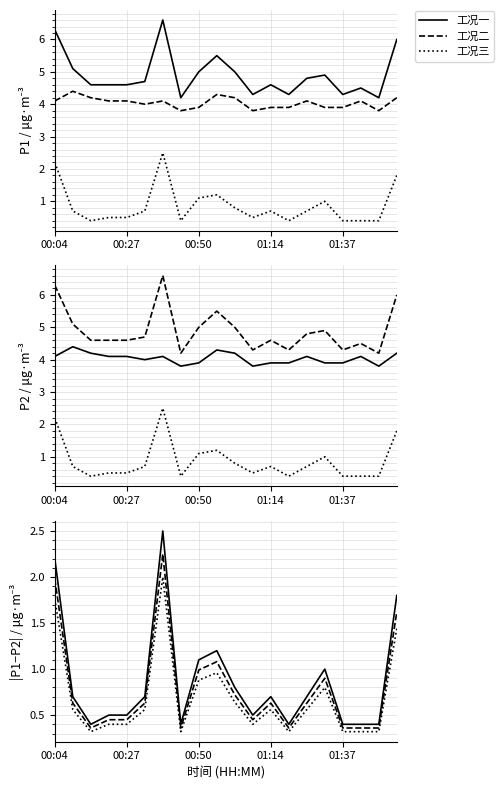

What is the average value of the P1 series?

4.9